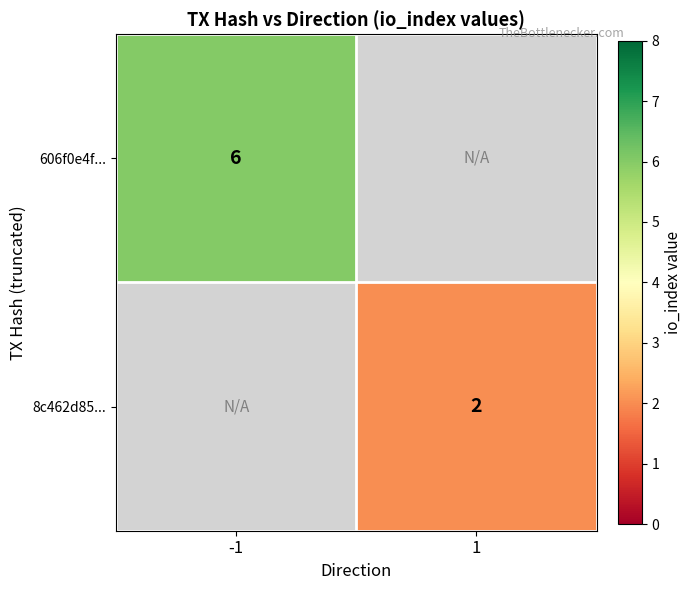

How many data points does each series have?

2